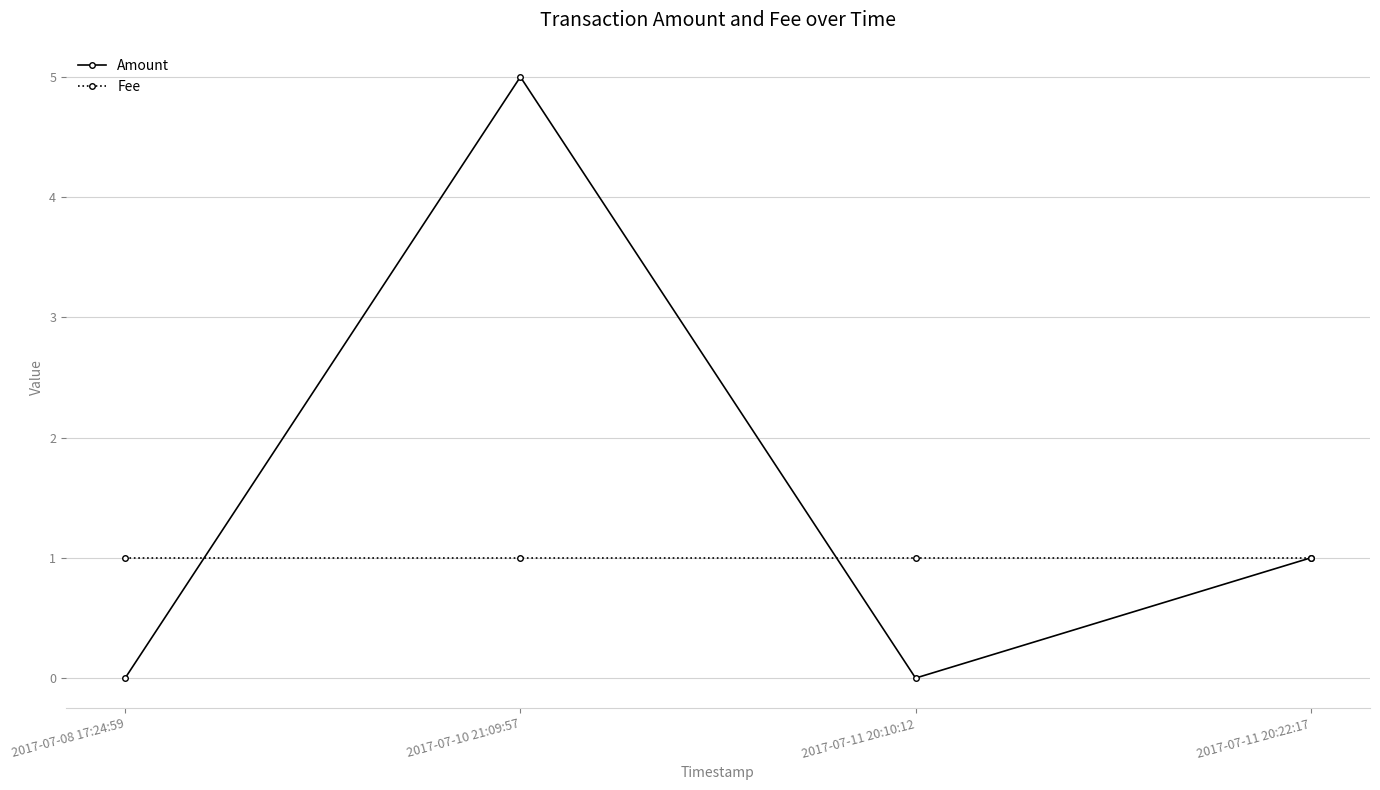

The Fee series shows 1 at 2017-07-08 17:24:59. True or false?

True